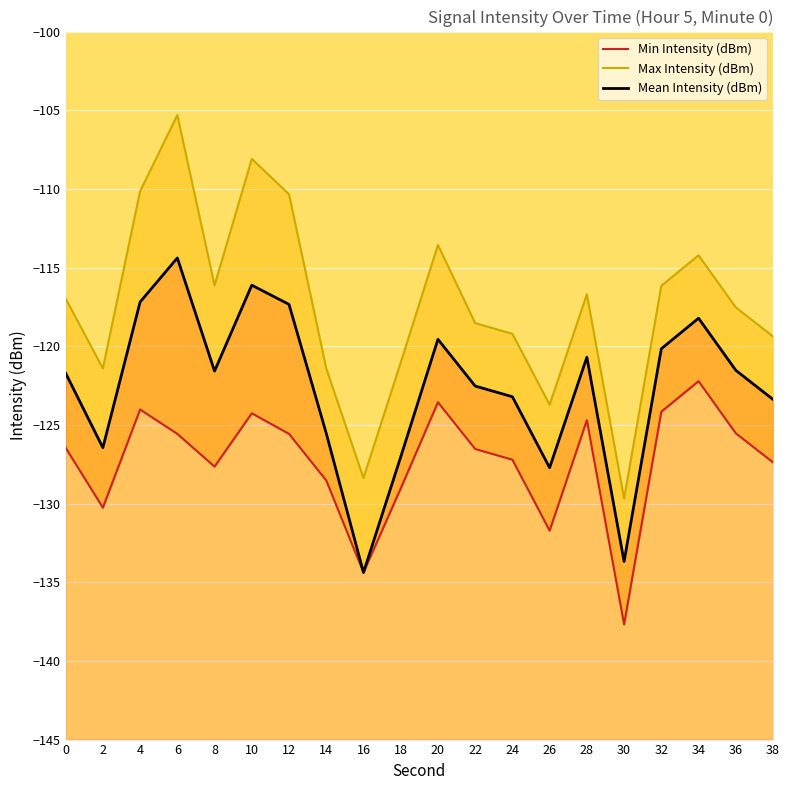

List the series in order of their overall mean, lowest first.

Min Intensity (dBm), Mean Intensity (dBm), Max Intensity (dBm)